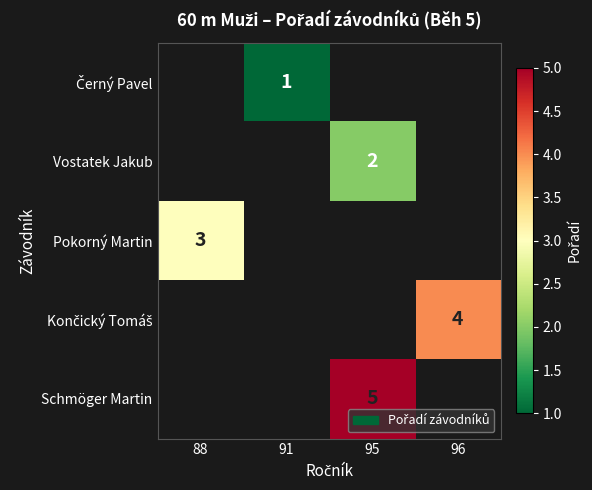

Which has a higher value, 91 or 88?

88